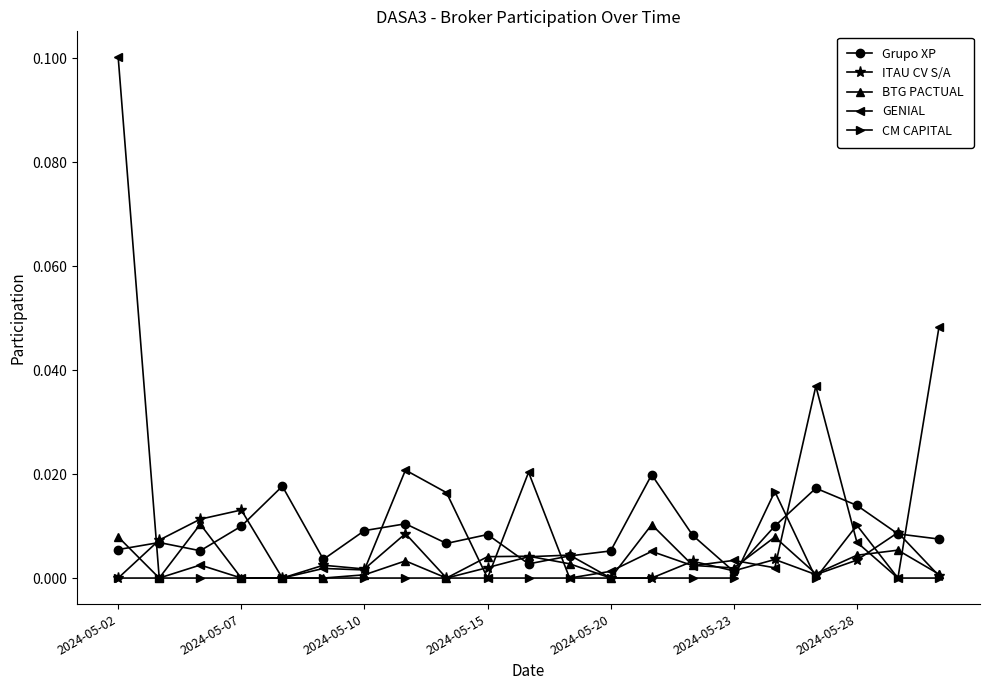

True or false: GENIAL has more than 1 points higher than both neighbors.

True